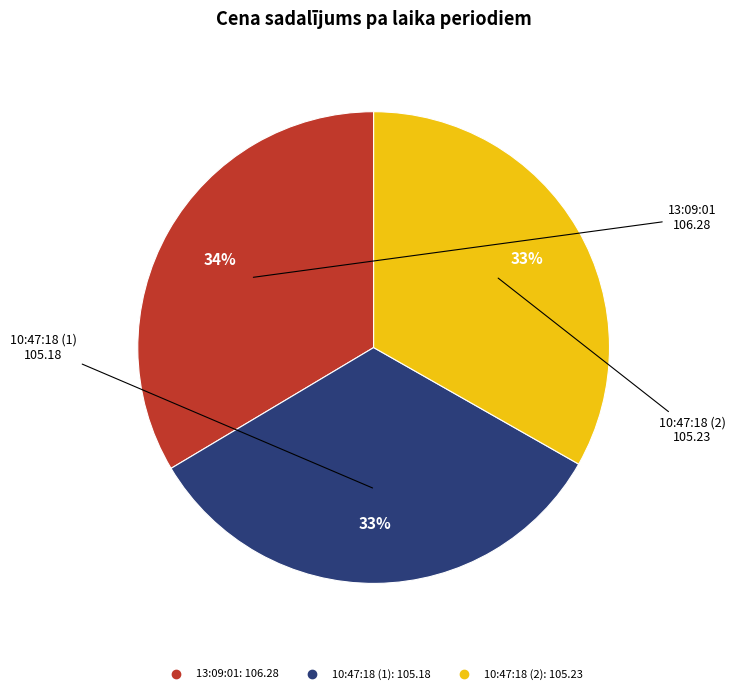

How many slices are in this pie chart?

3